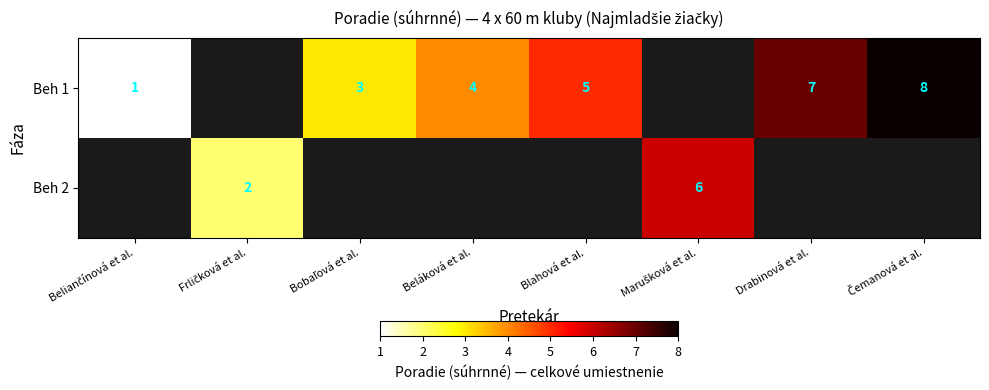

What is the maximum value for Beh 1?

8.0